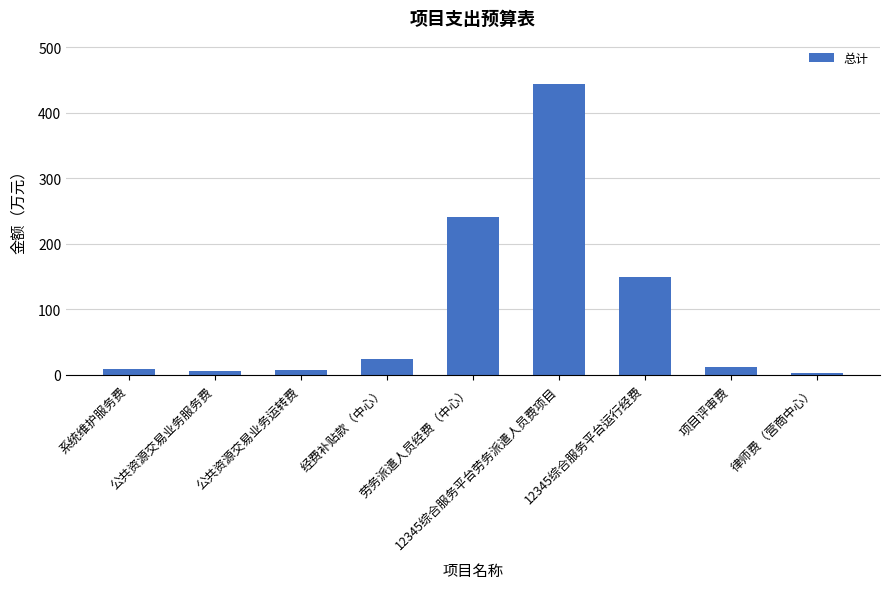

What is the sum of the values at 系统维护服务费 and 项目评审费?

21.0